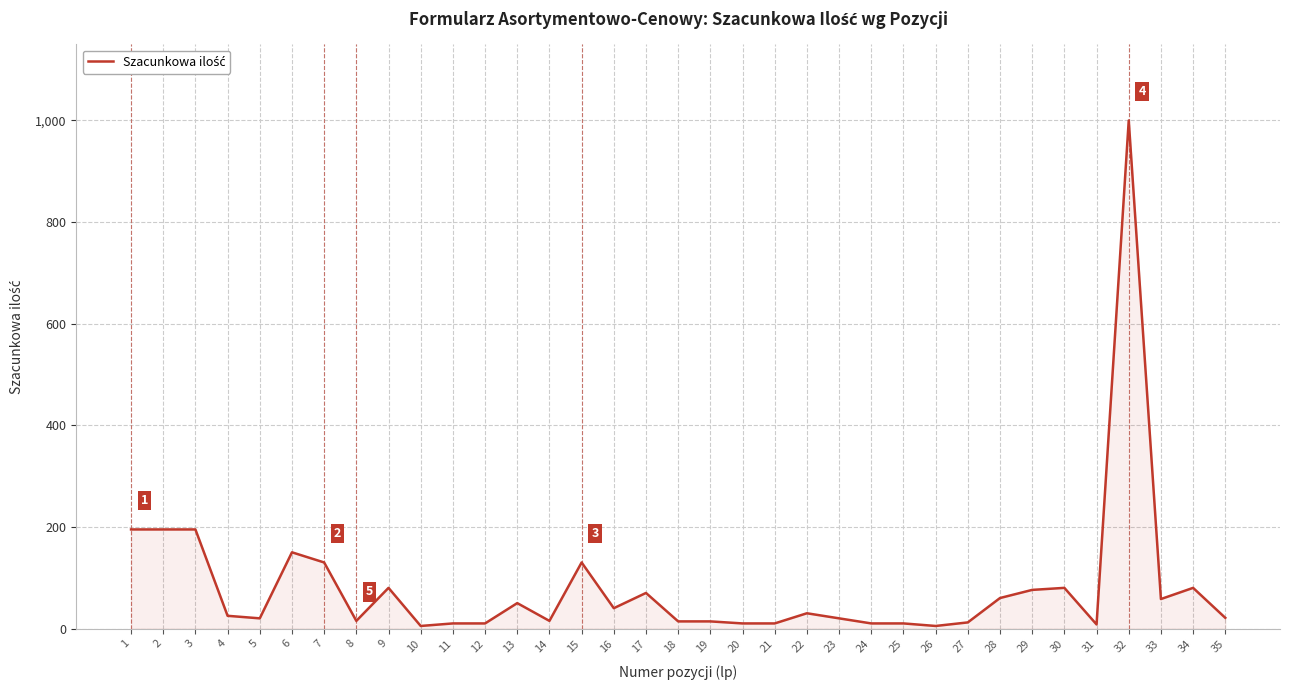

What is the difference between the maximum and minimum values?

995